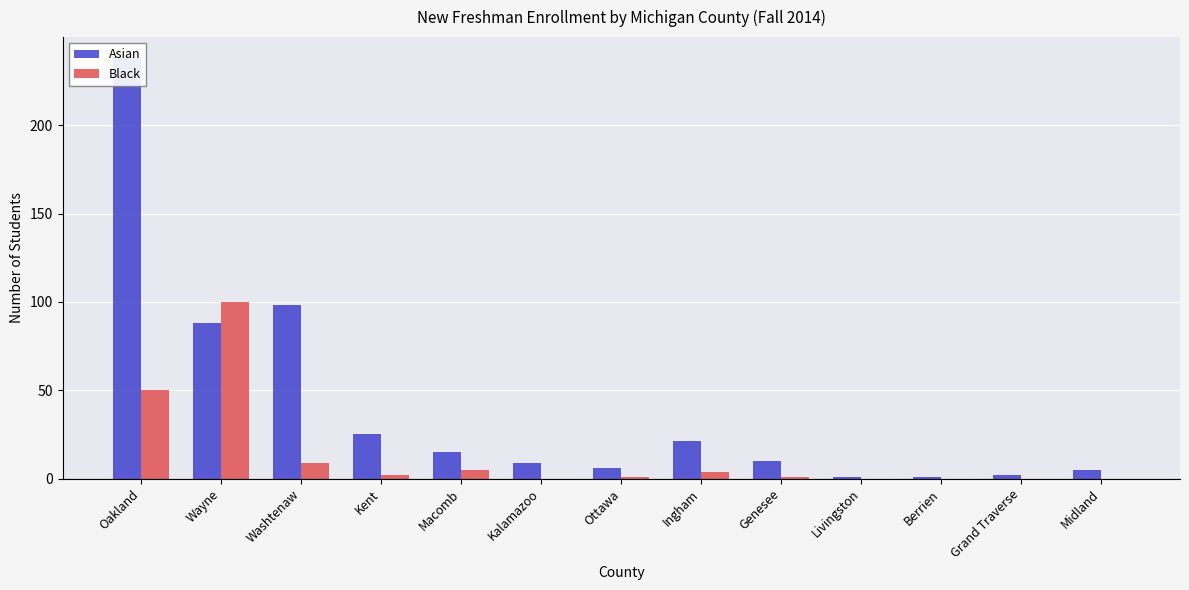

Are the bars grouped side by side (vs. stacked)?

Yes